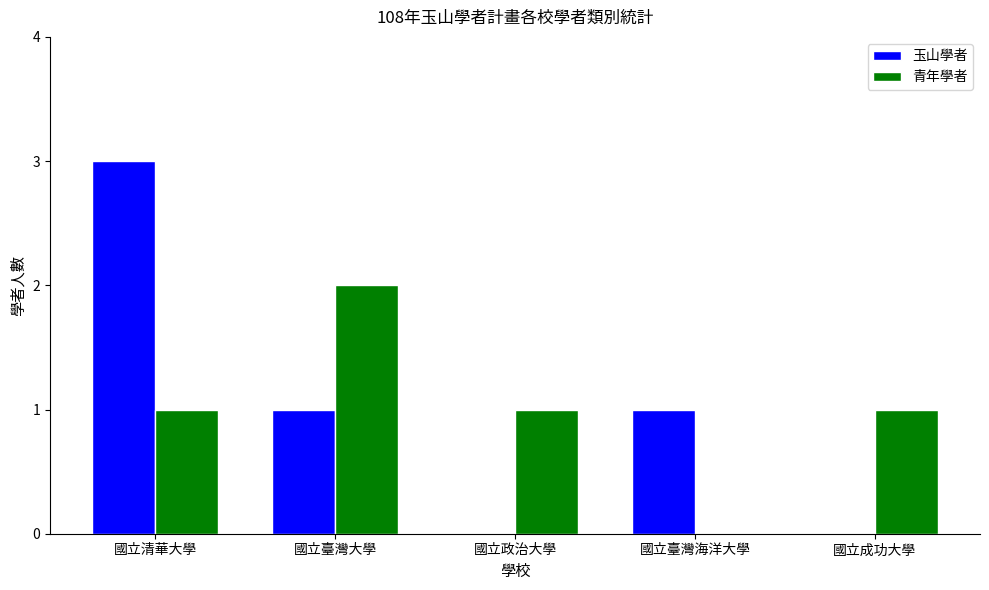

The 玉山學者 series shows 2 at 國立政治大學. True or false?

False